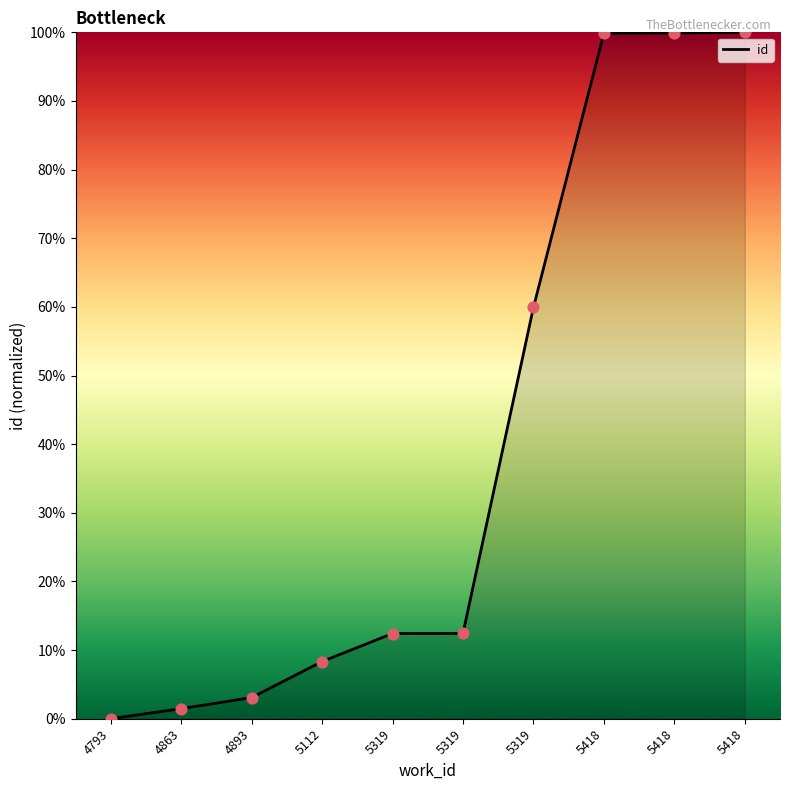

What is the ratio of the value at 5319 to the value at 5112?

1.5